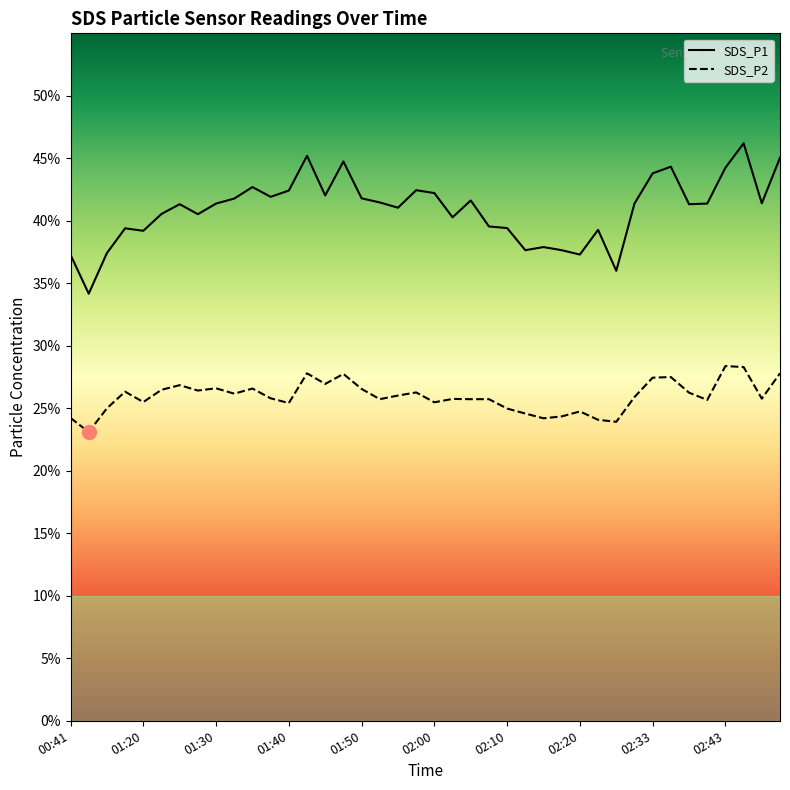

In SDS_P2, how many points are lower than both neighbors (excluding endpoints)?

12